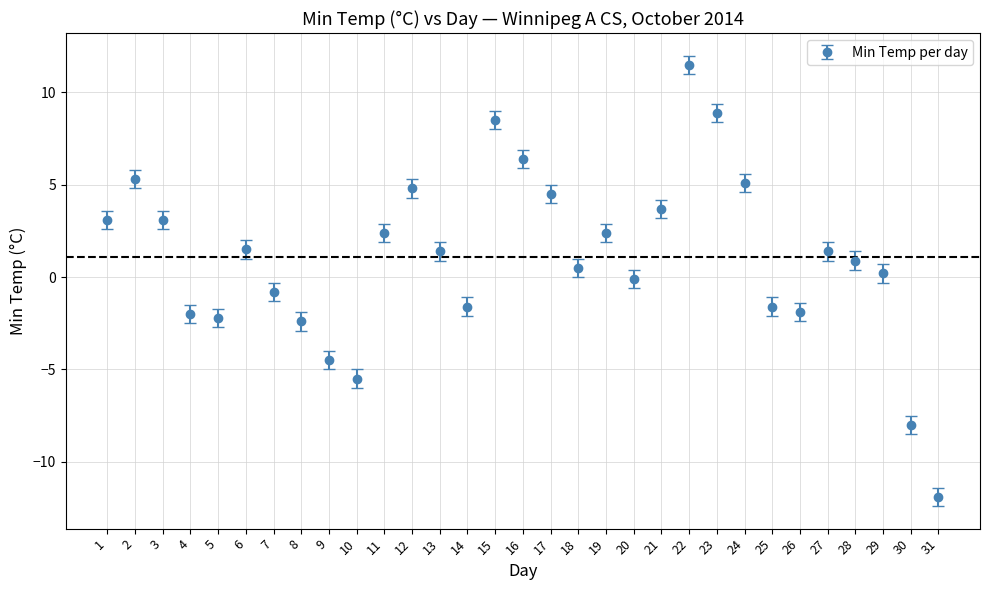

Between 11 and 7, which is larger?

11